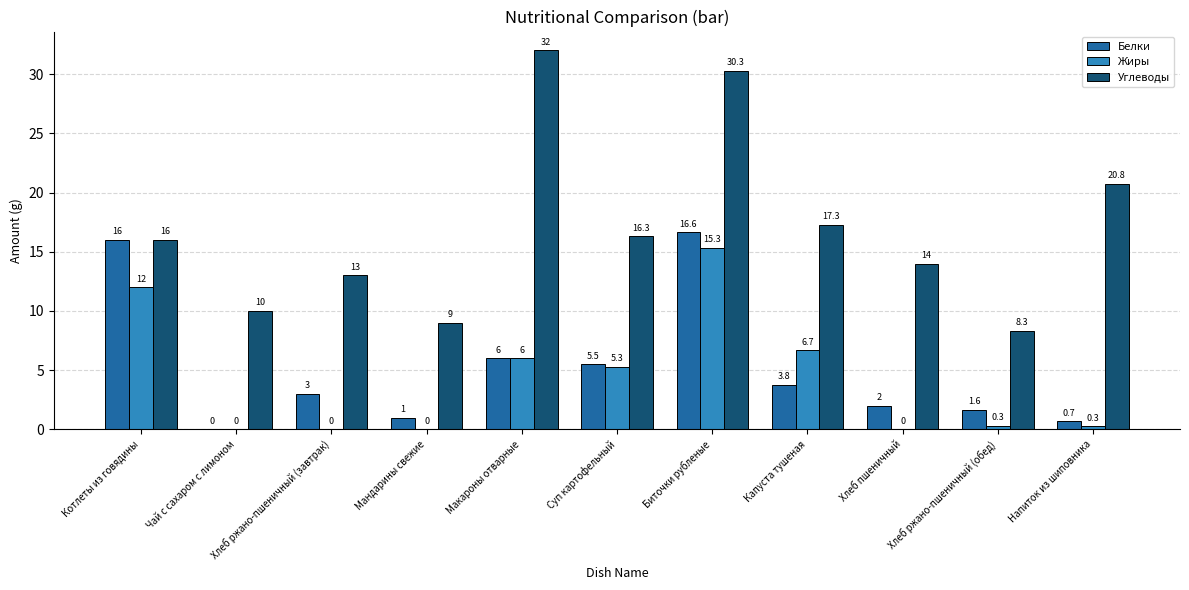

At which category is the sum across all series the highest?

Биточки рубленые